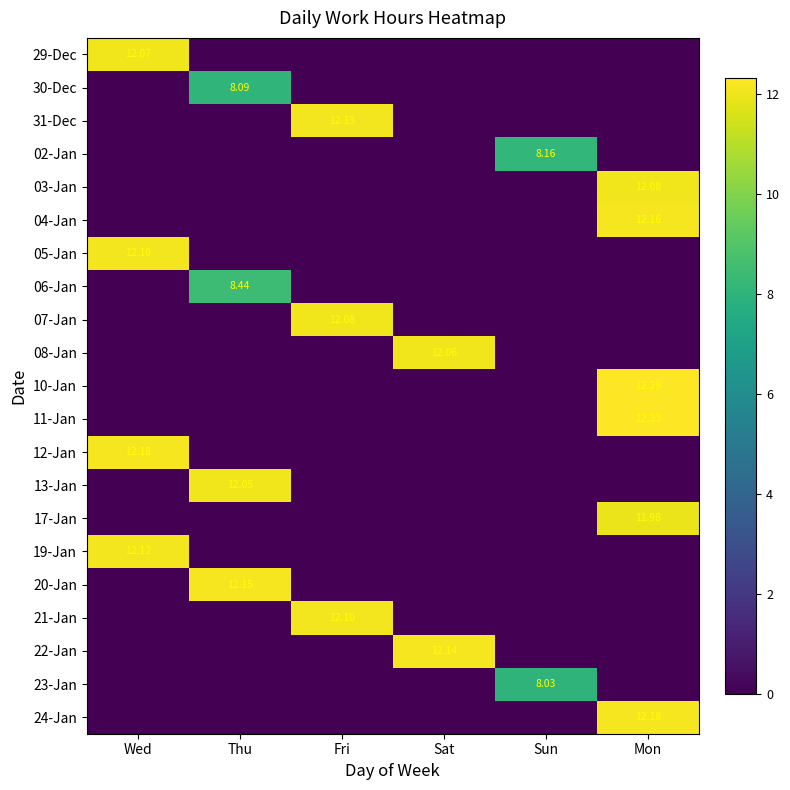

What is the maximum value shown in the chart?

12.3